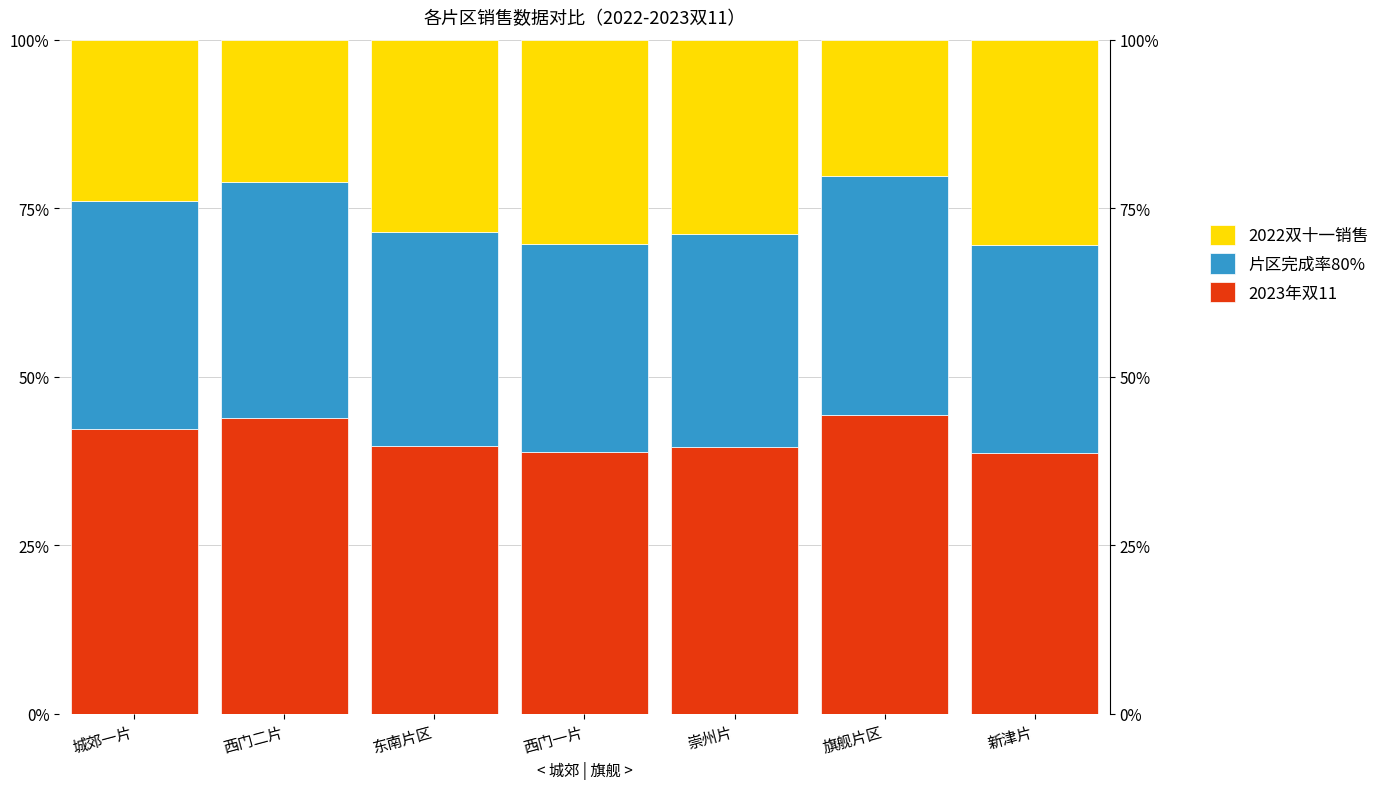

At how many categories does at least one series exceed 35?

7